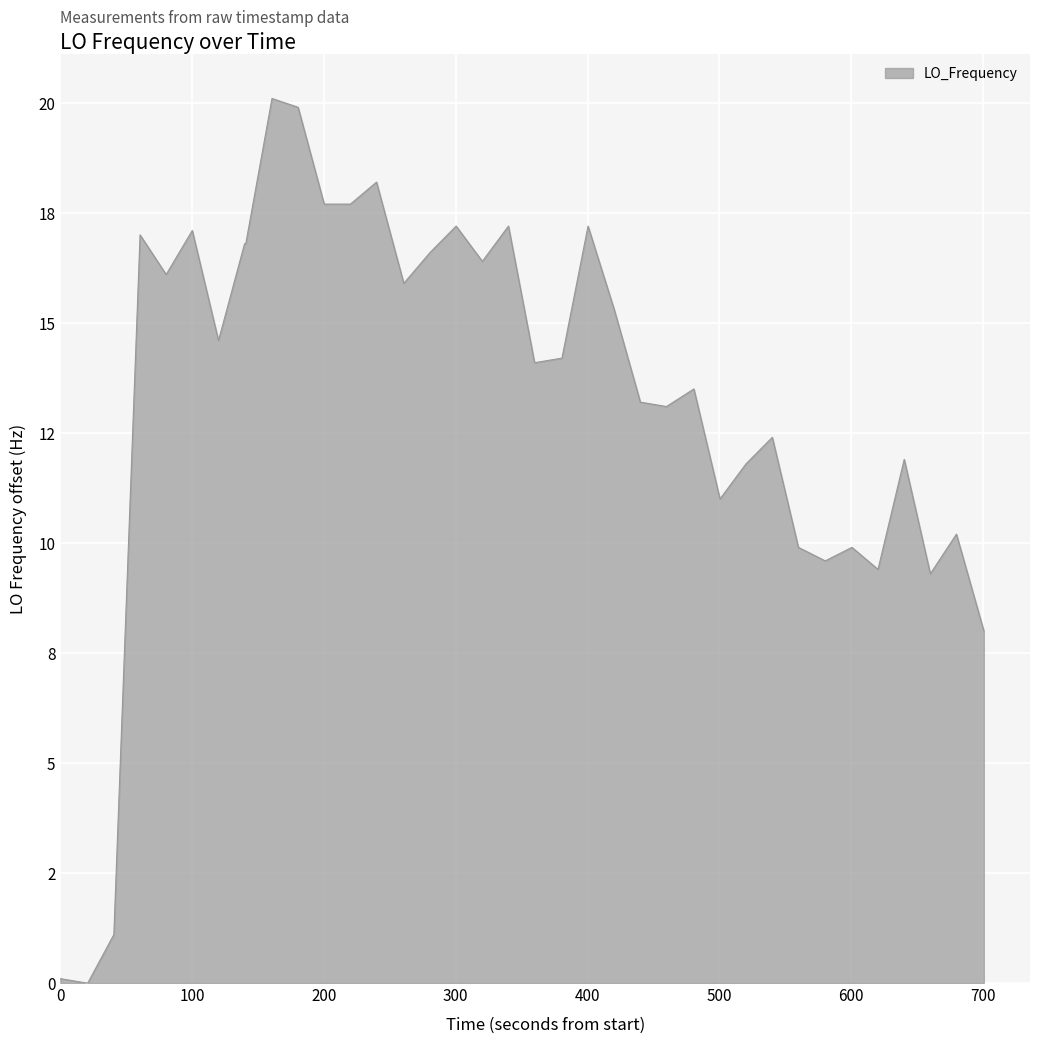

Is this an area chart (filled region under the line)?

Yes